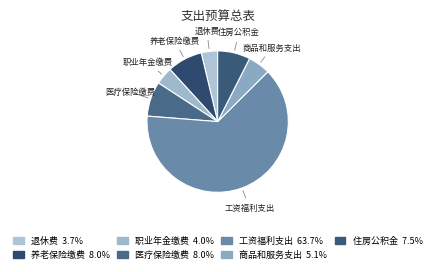

Which slice is the largest?

工资福利支出